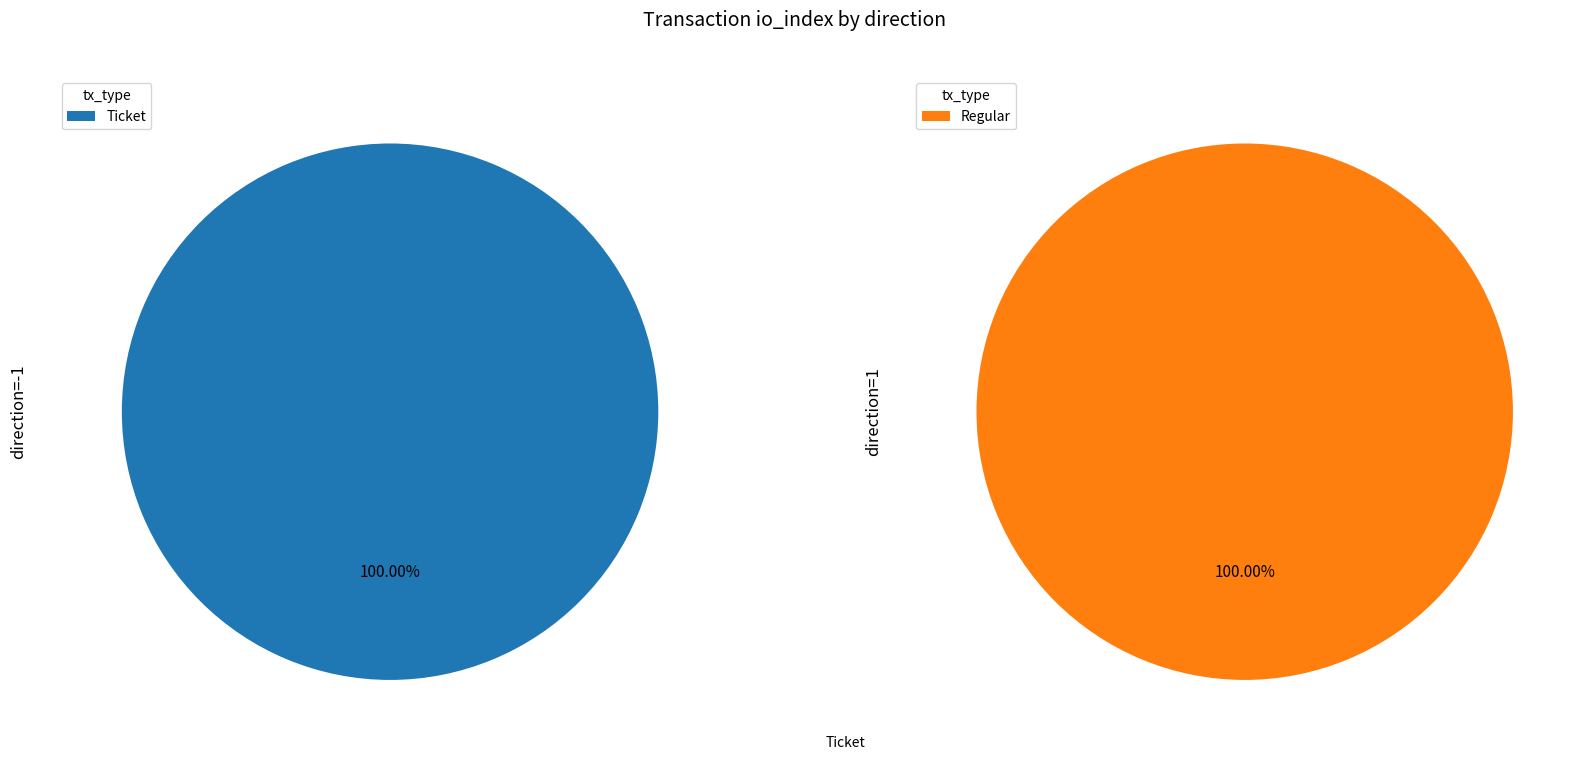

What percentage do io_index=0 and io_index=41 together represent?

100.0%